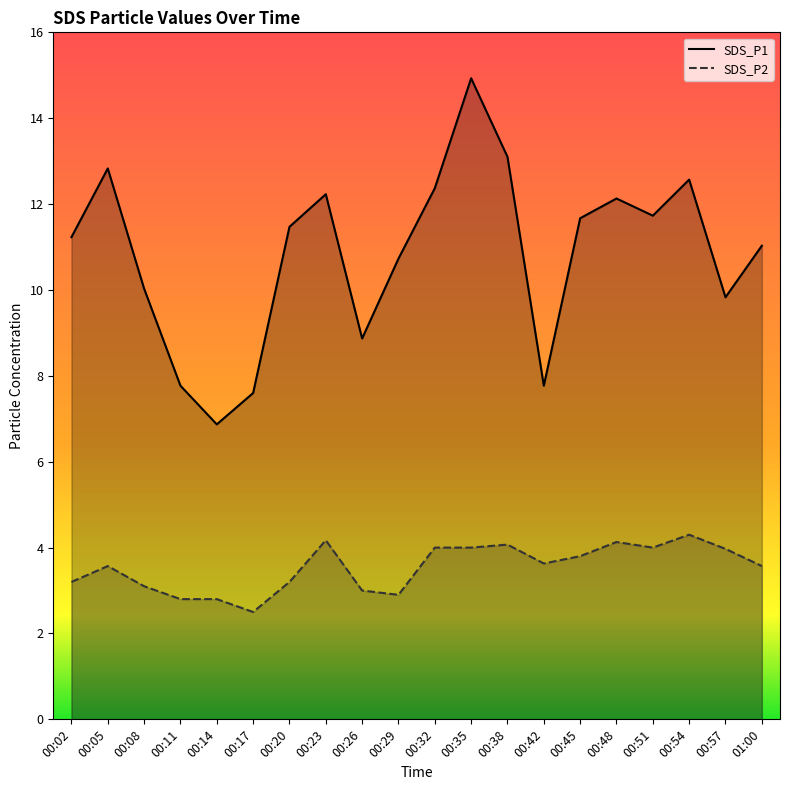

What is the smallest value displayed?

2.5